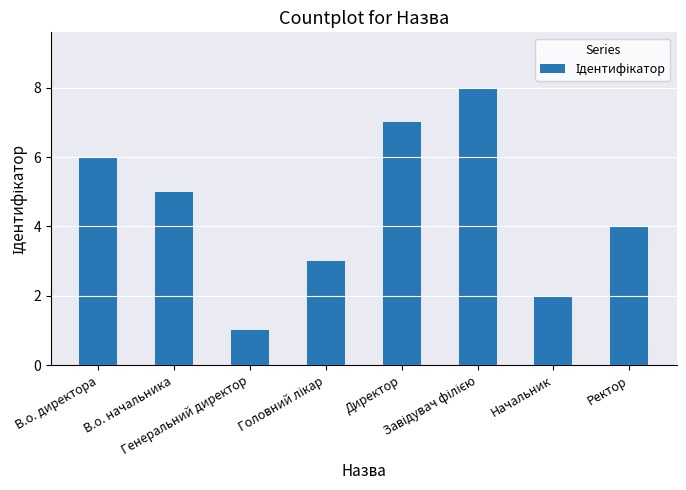

What is the approximate value at Директор?

7